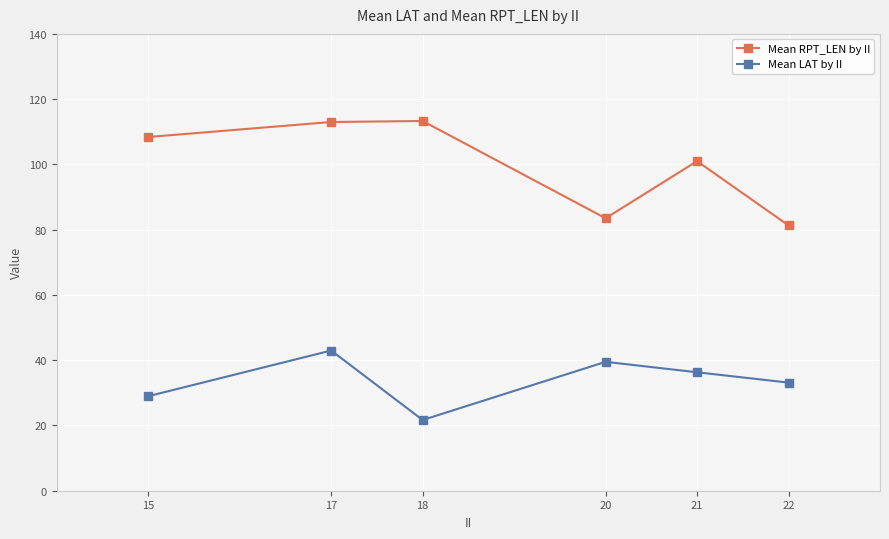

Which label corresponds to the smallest value in the chart?

18